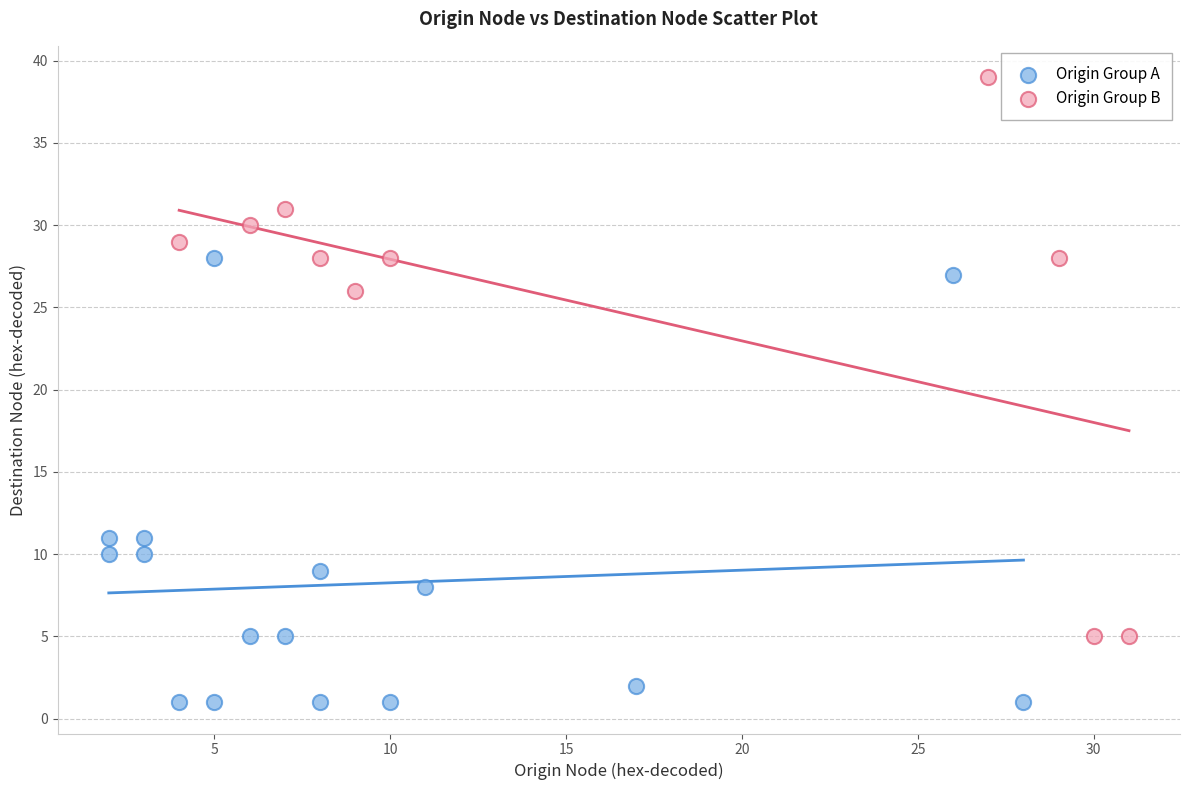

What are all the series names shown in the legend?

Origin Group A, Origin Group B